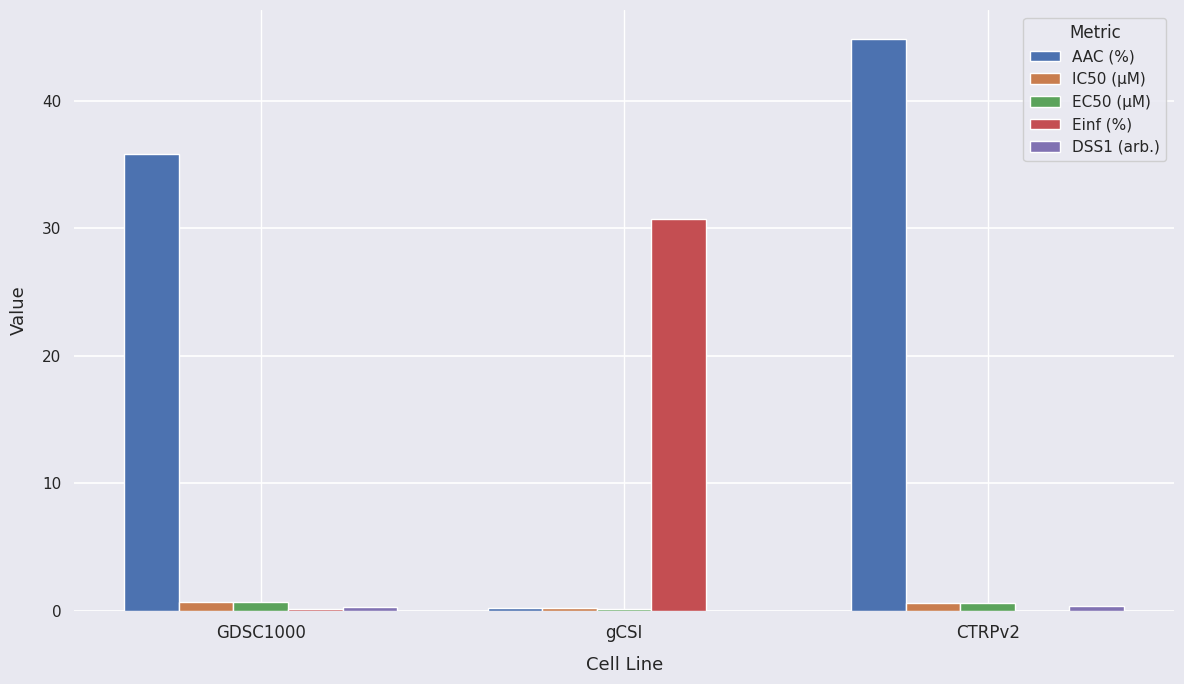

Which label corresponds to the largest value in the chart?

CTRPv2